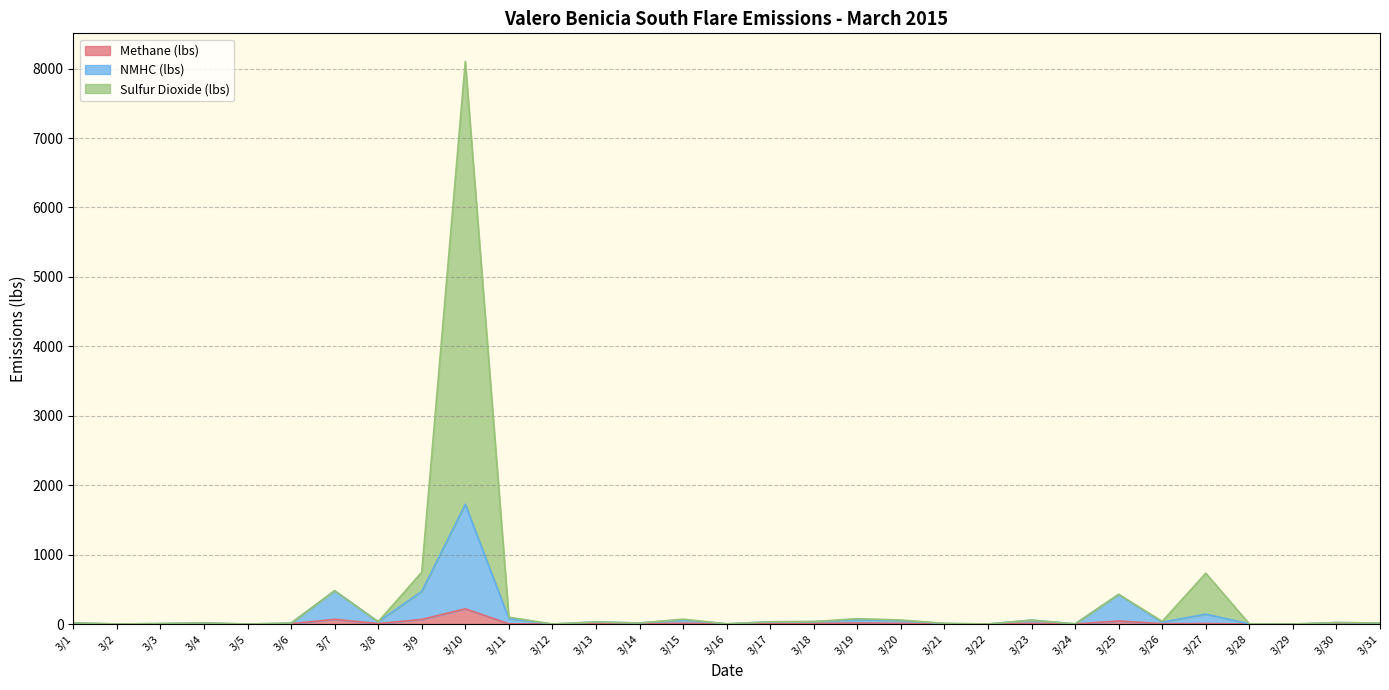

How many data points in NMHC (lbs) are above 21?

16